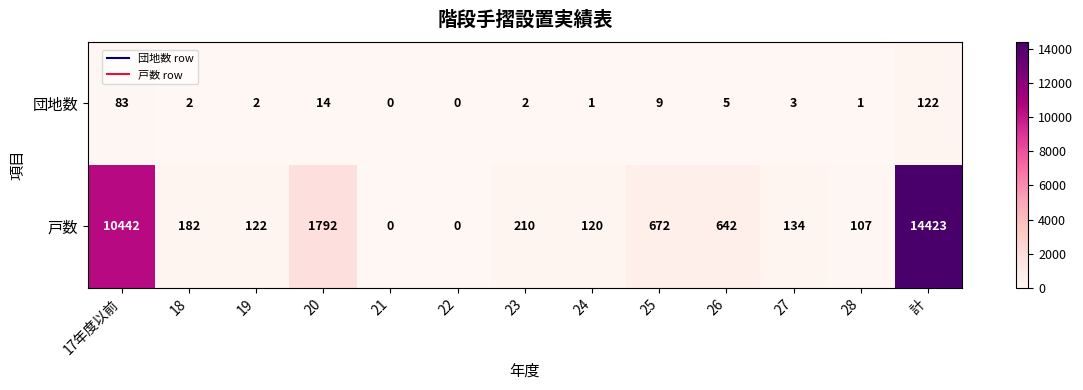

What is the difference between the highest and lowest values at 20?

1778